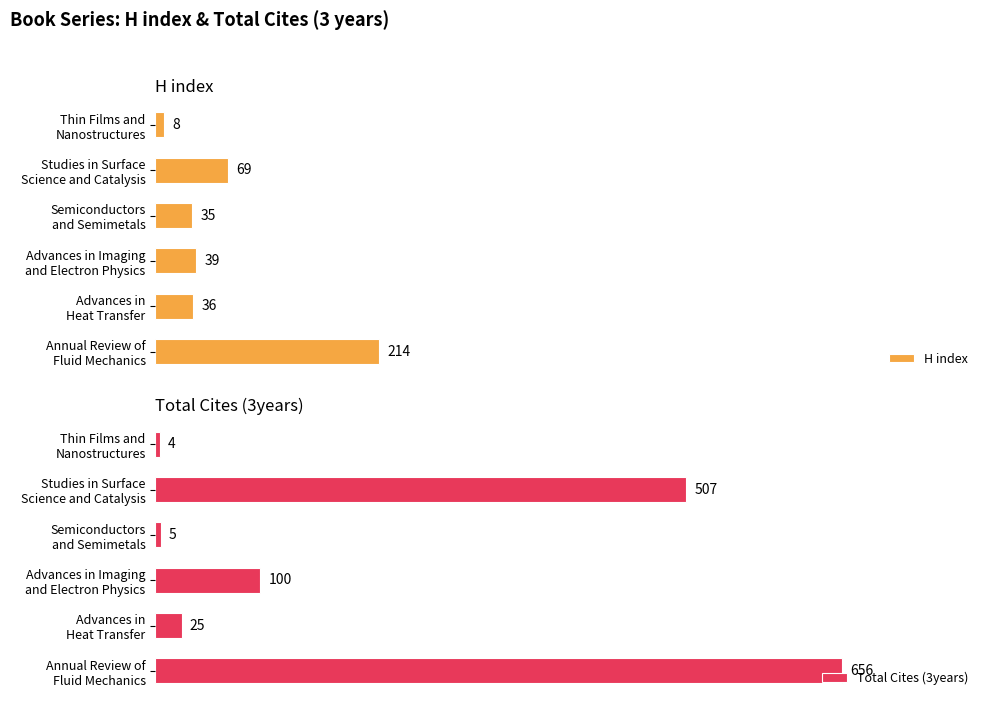

Count the number of data series in this chart.

2